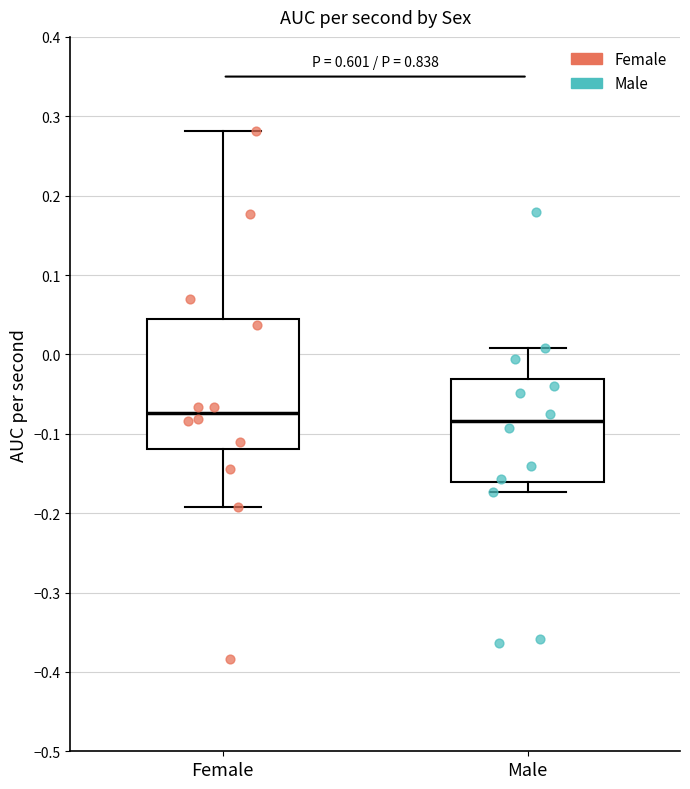

Reading left to right, transcribe this box plot: for each box, give where its median line is, the range the box spans, and where its two whiskers end, as read against the y-axis. The values are not printed on the chart, so give them approximately, as read against the axis.

Female: median -0.07, box -0.12 to 0.04, whiskers -0.19 to 0.28
Male: median -0.08, box -0.16 to -0.03, whiskers -0.17 to 0.01